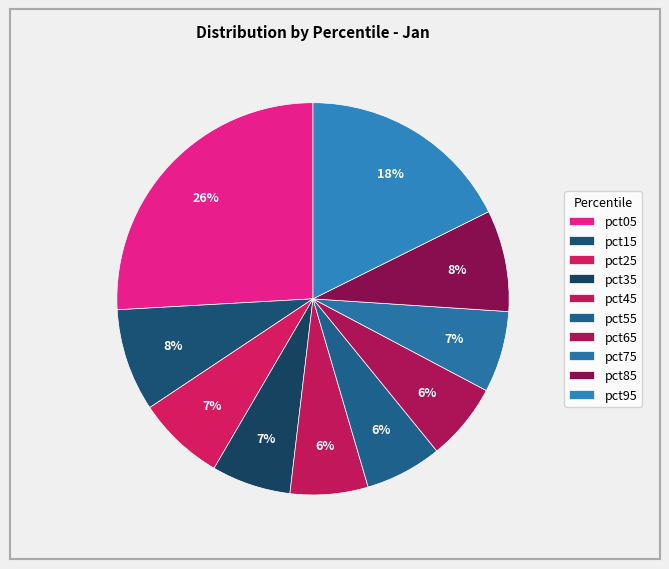

How many segments does this pie chart have?

10